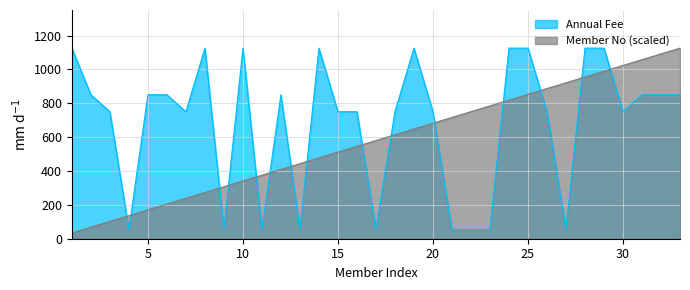

True or false: Annual Fee and Member No cross at least once.

True